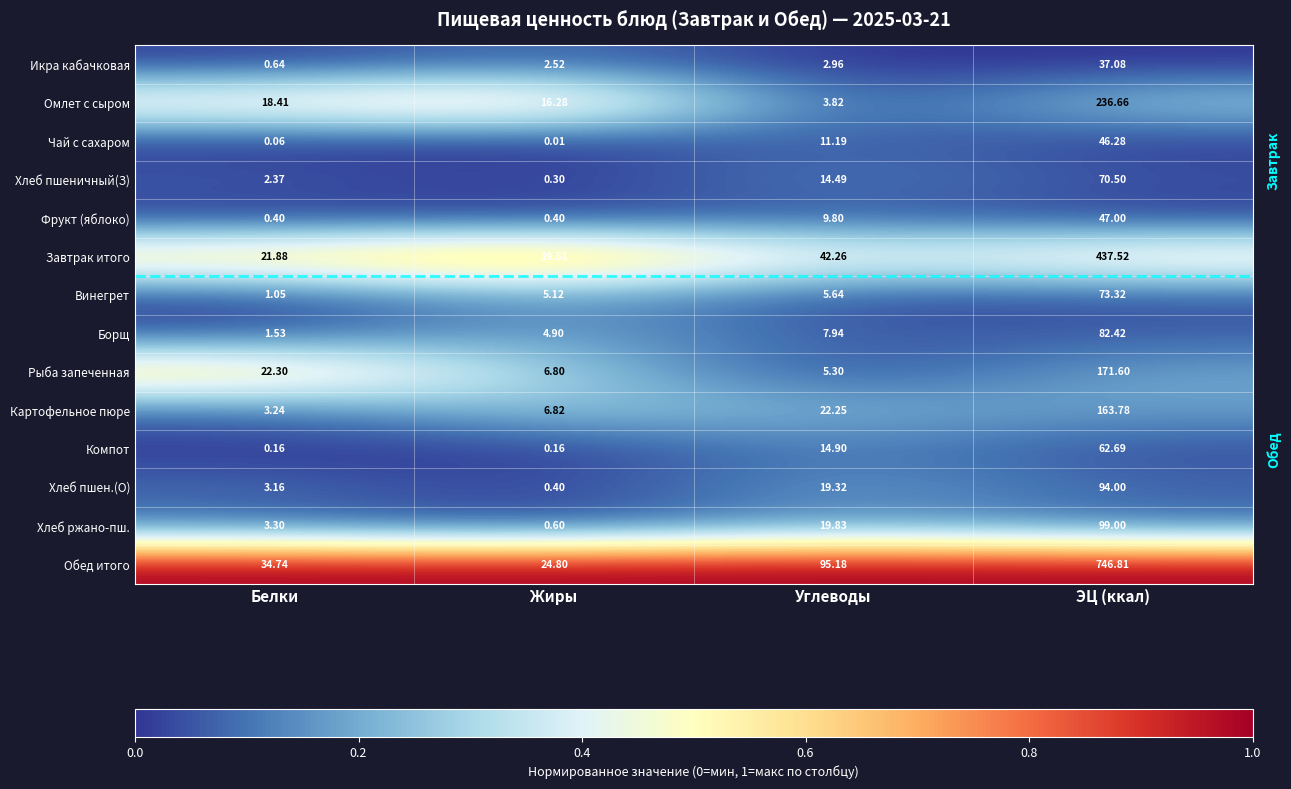

Which series has the largest total across all categories?

Обед итого